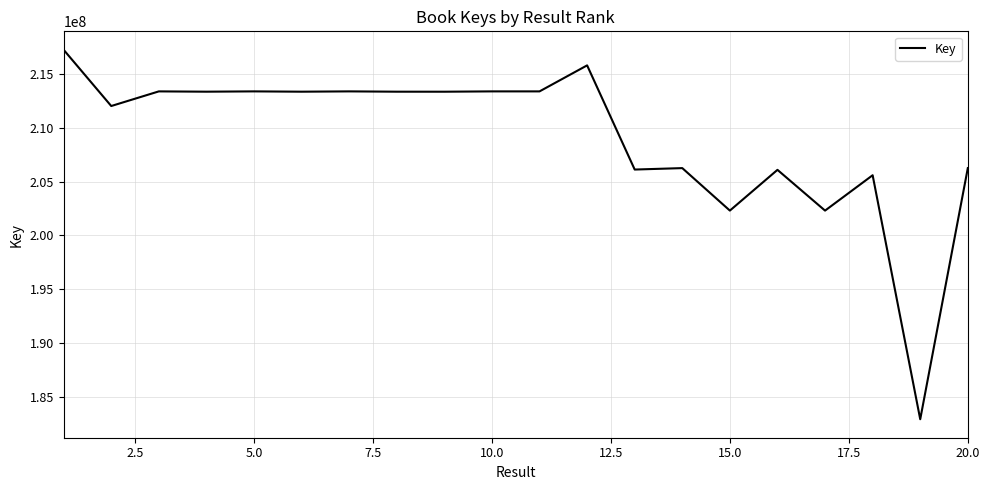

What is the difference between the maximum and minimum values?

34258459